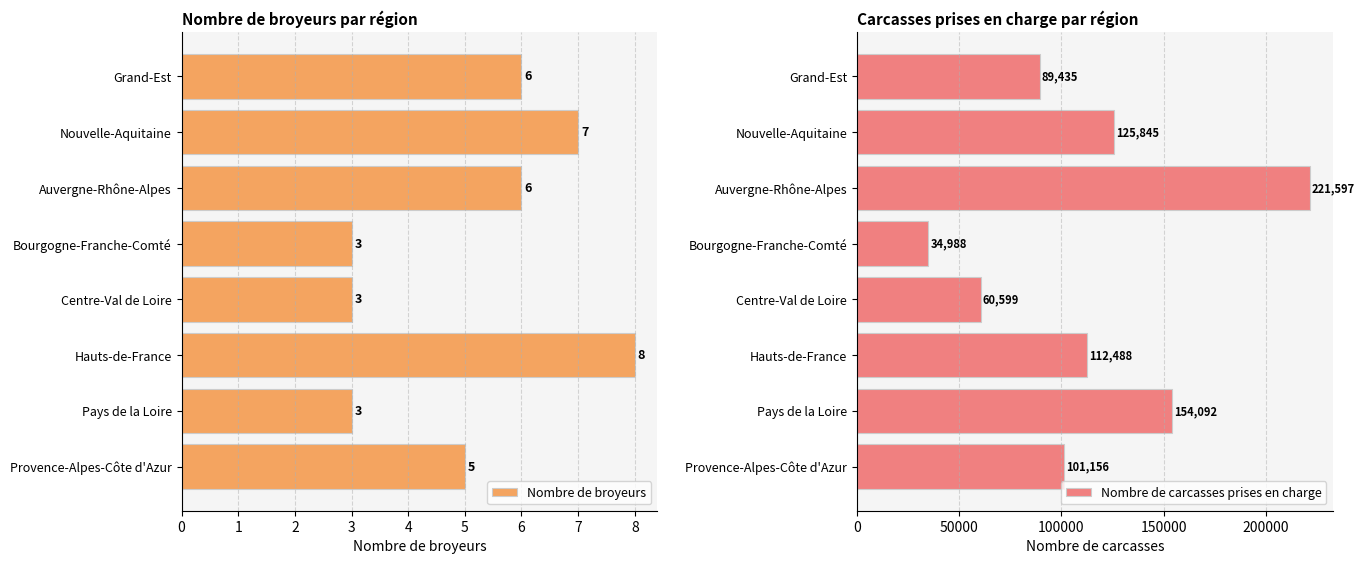

What is the sum of the Nombre de broyeurs values at Nouvelle-Aquitaine and Provence-Alpes-Côte d'Azur?

12